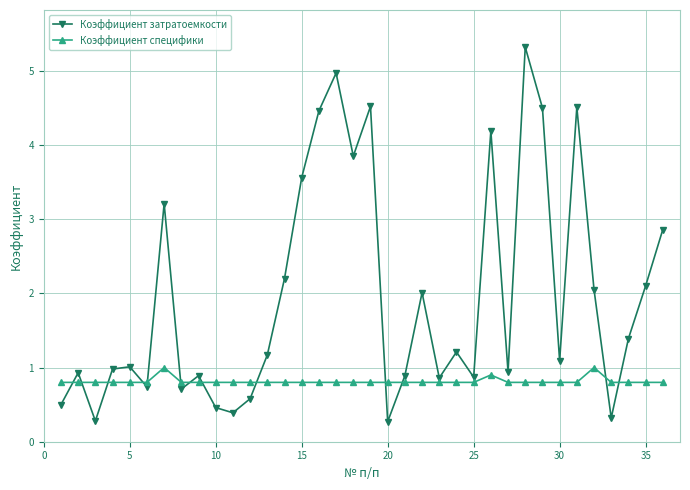

Rank the series by their maximum value, from highest to lowest.

Коэффициент затратоемкости, Коэффициент специфики